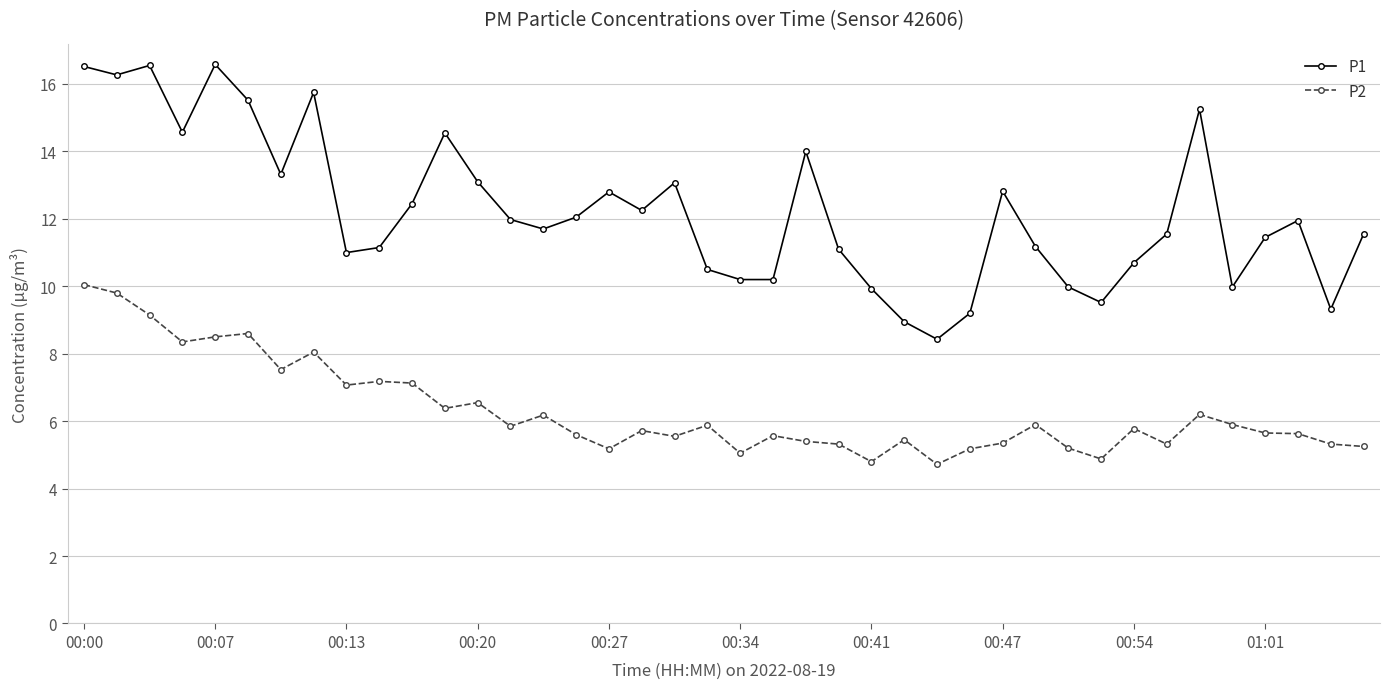

What is the minimum value for P2?

4.7